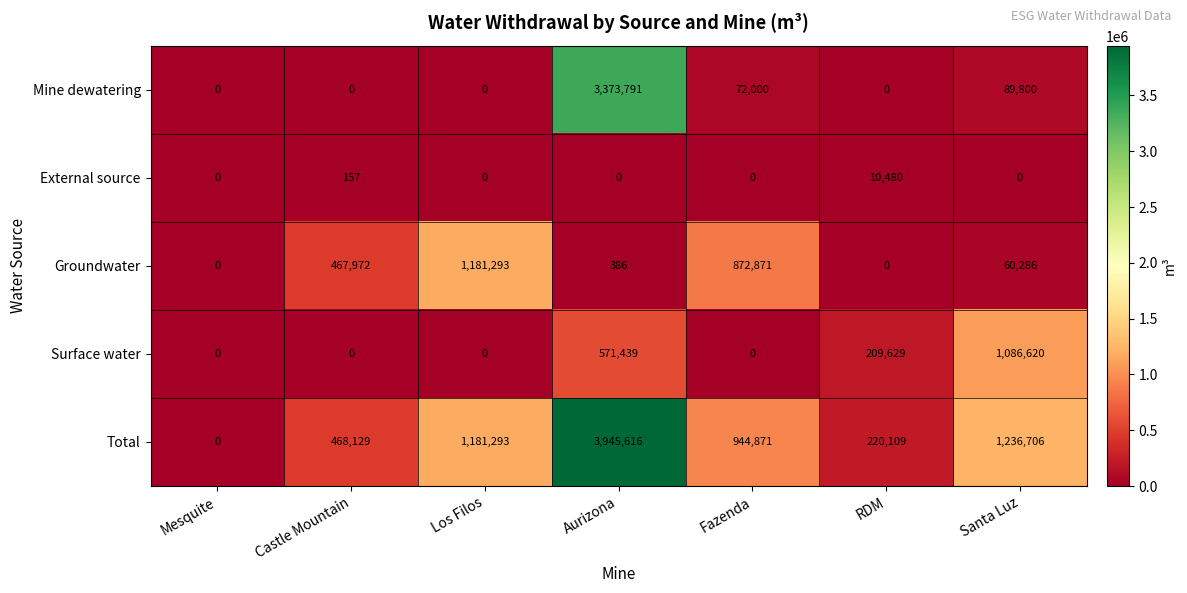

Which series has the largest total across all categories?

Total